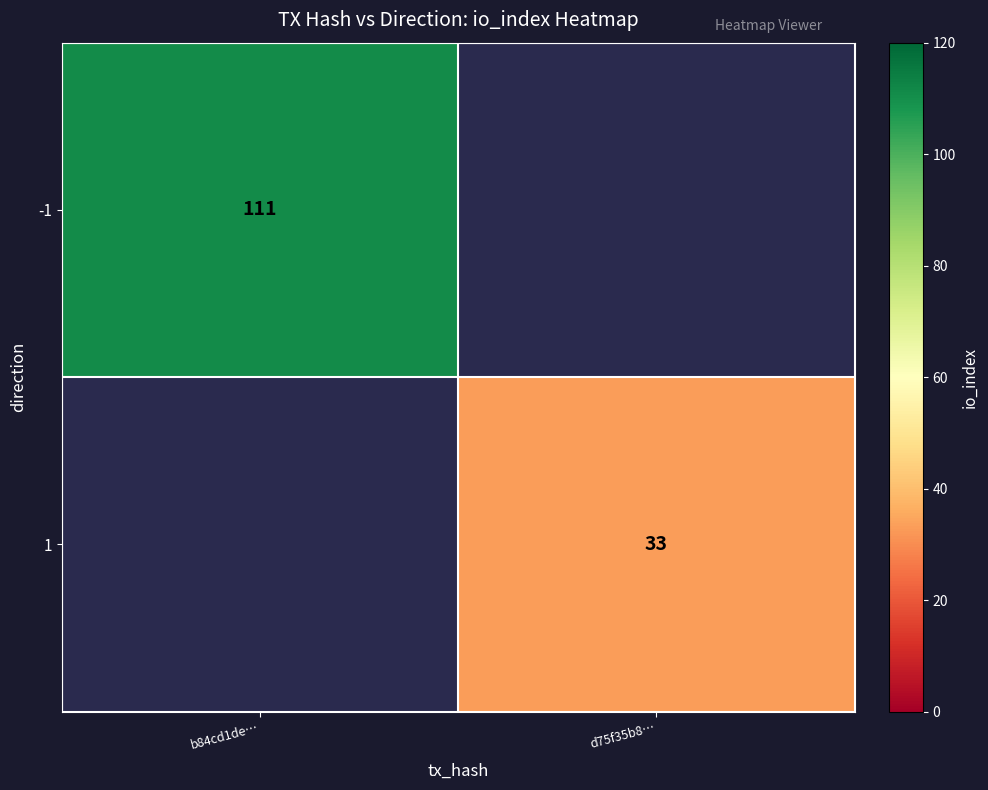

How many distinct data groups are displayed?

2